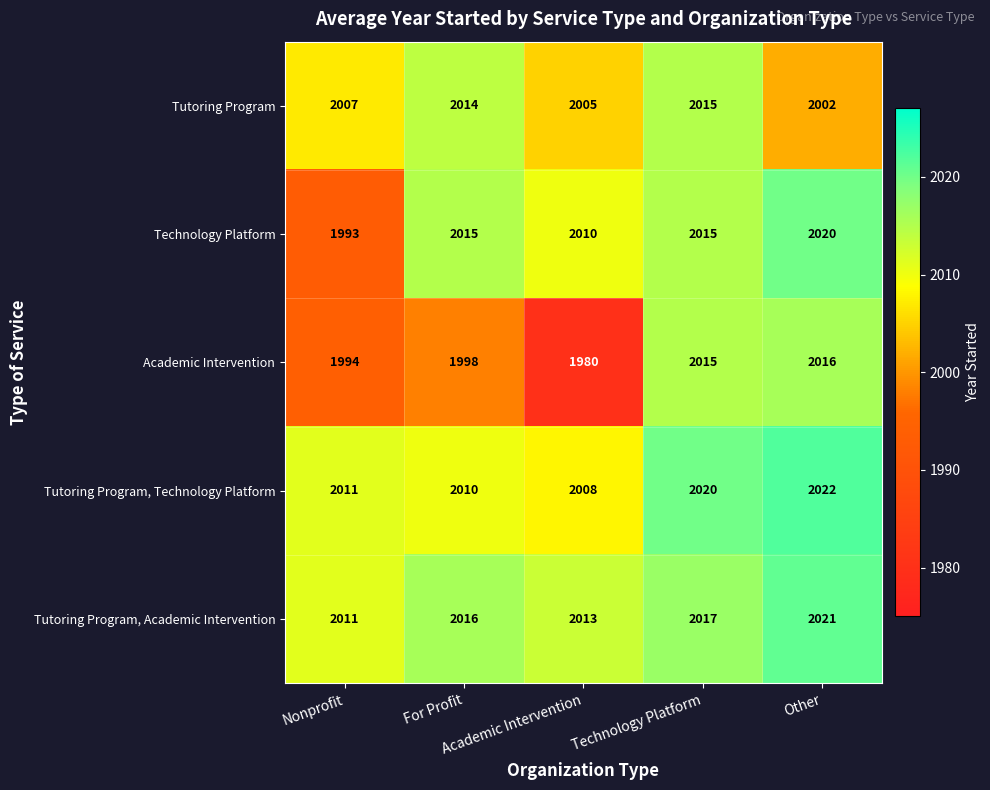

What is the minimum value shown in the chart?

1980